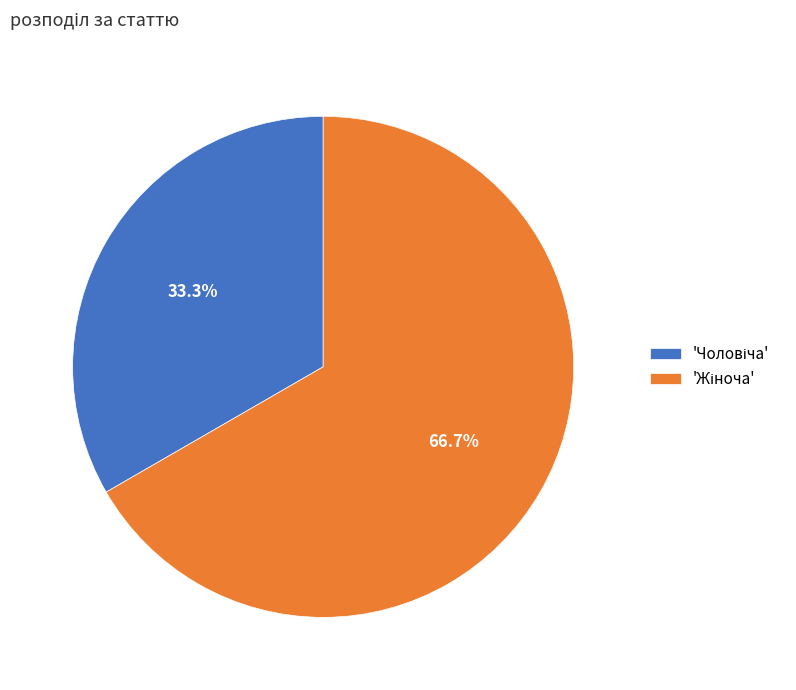

Is there any slice that represents more than half of the pie?

Yes